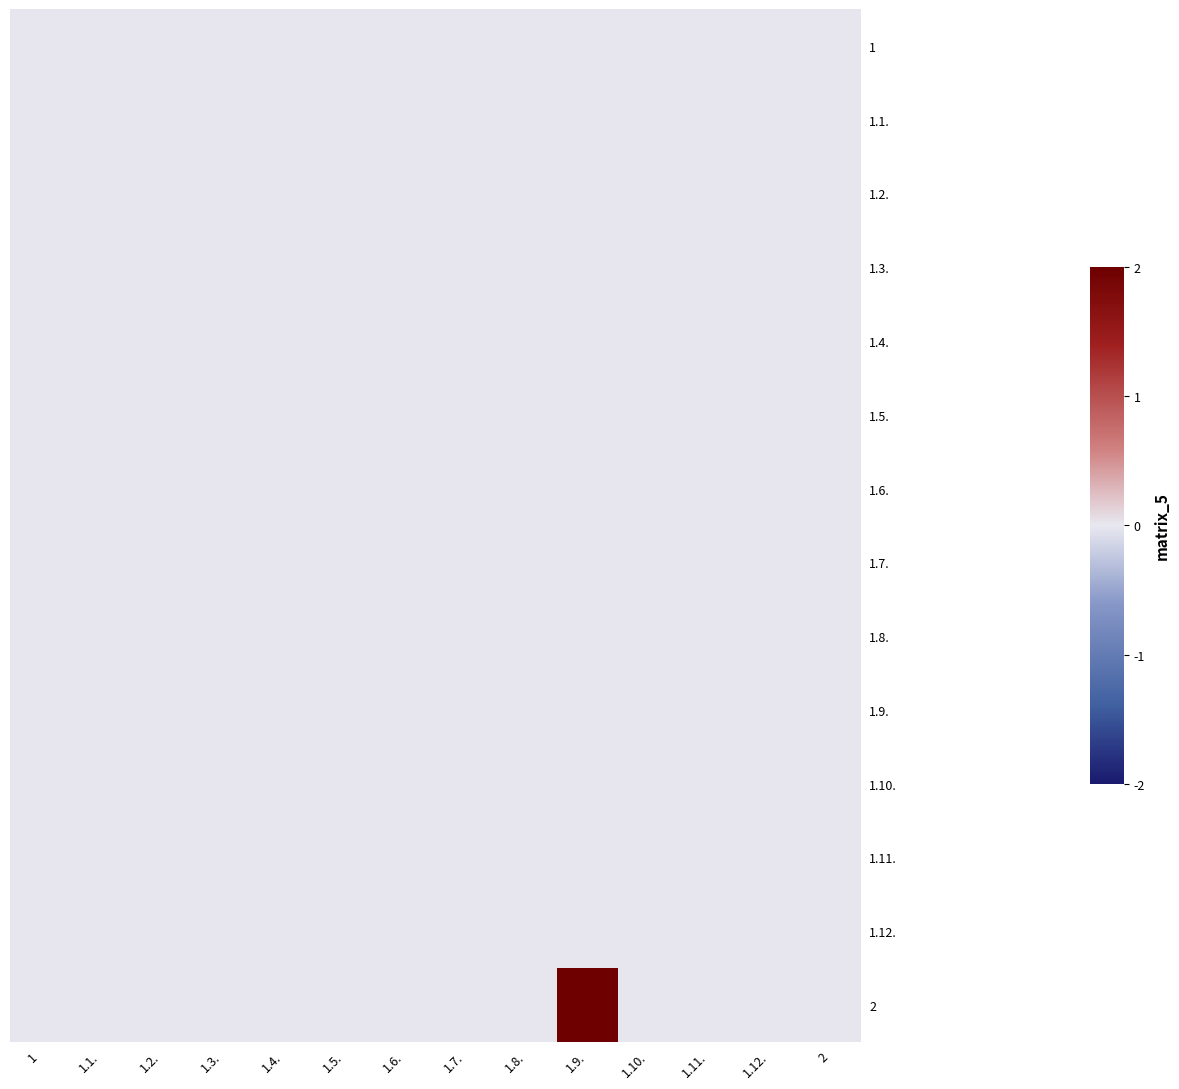

What is the maximum value shown in the chart?

2